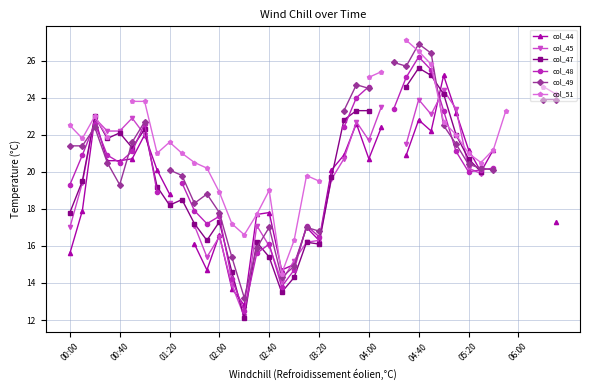

True or false: col_45 has a value of 9.5 at 10.

False